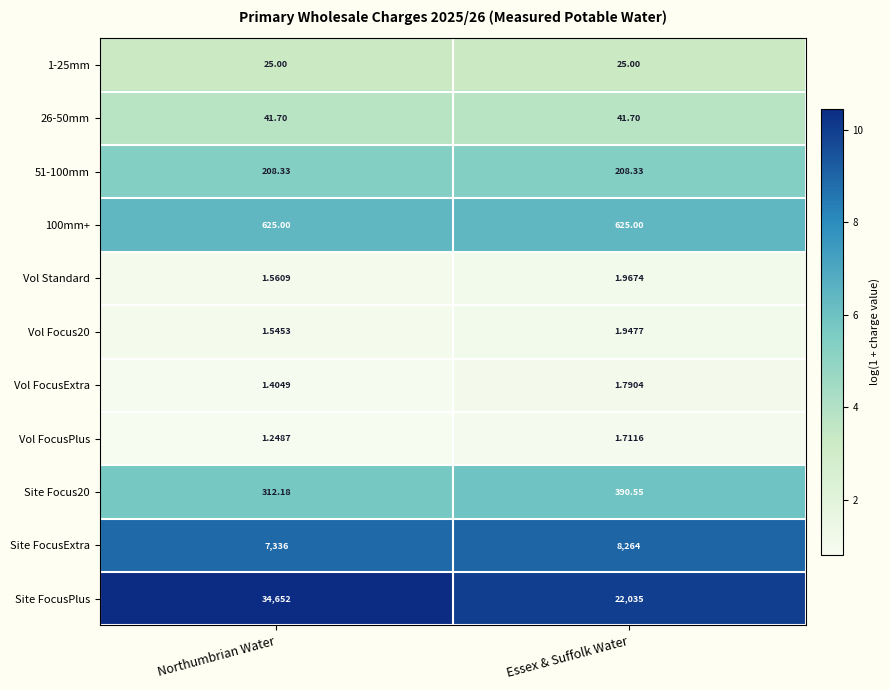

Where is Site FocusExtra nearest to the value 7800?

Northumbrian Water